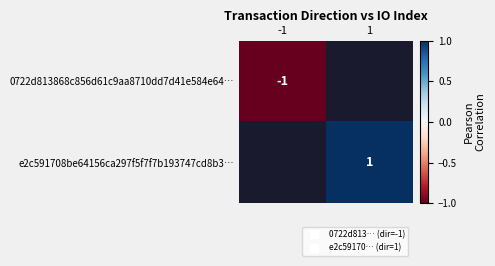

Count the number of data series in this chart.

2